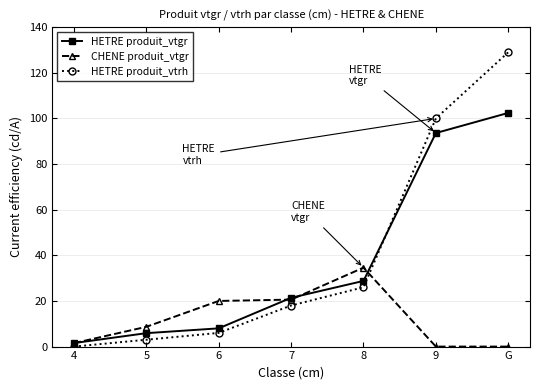

True or false: HETRE produit_vtrh has a value of 6.0 at 6.

True